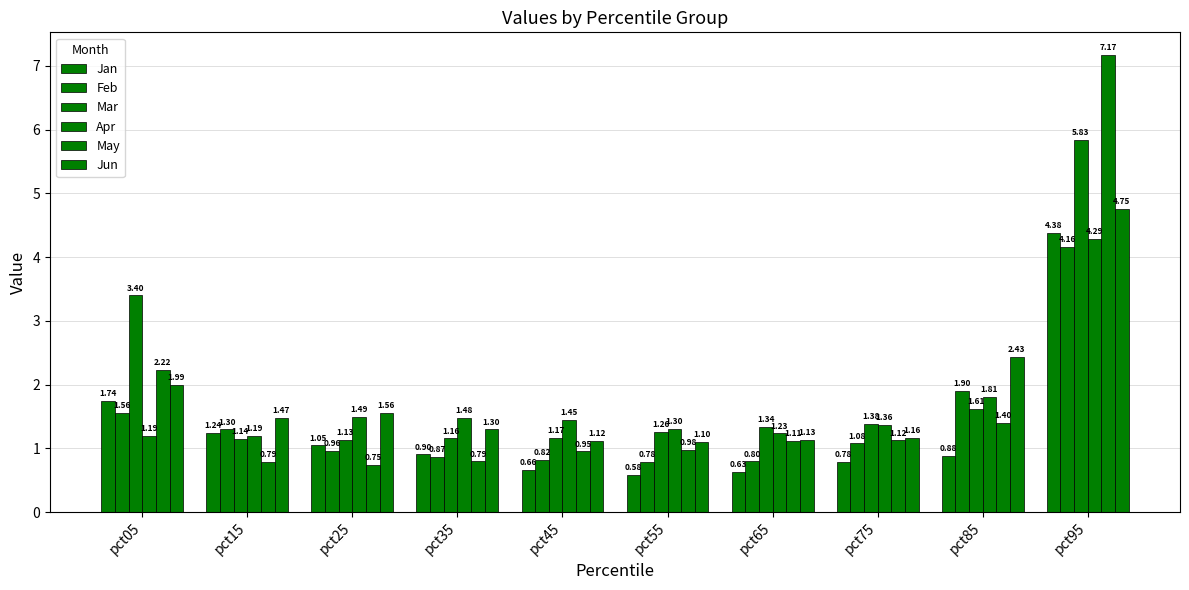

Read the Feb value at pct15.

1.3